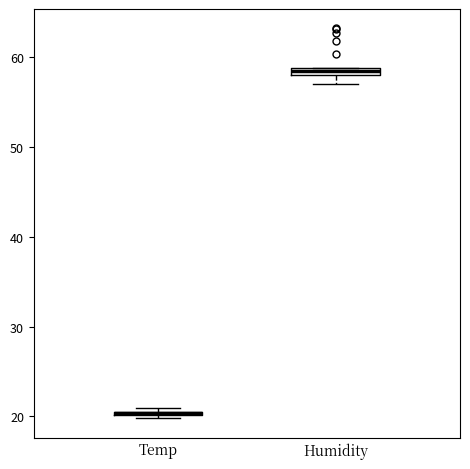

Where is the lower edge of the box for Temp on the y-axis? The values are not printed on the chart, so give them approximately, as read against the axis.

20